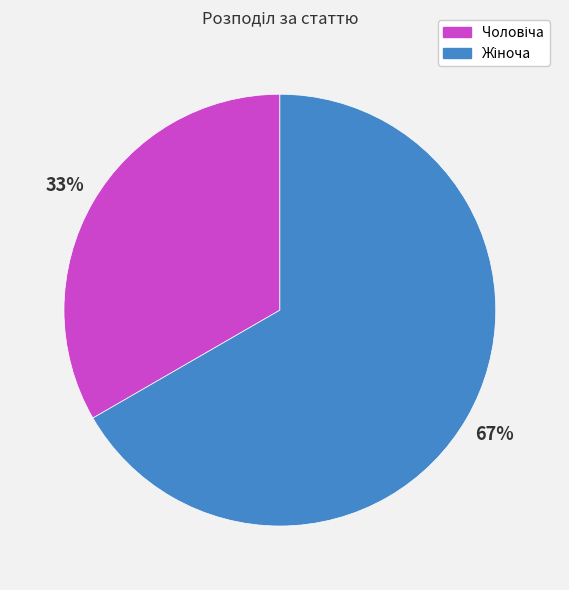

To the nearest percent, what percentage of the pie is Жіноча?

67%